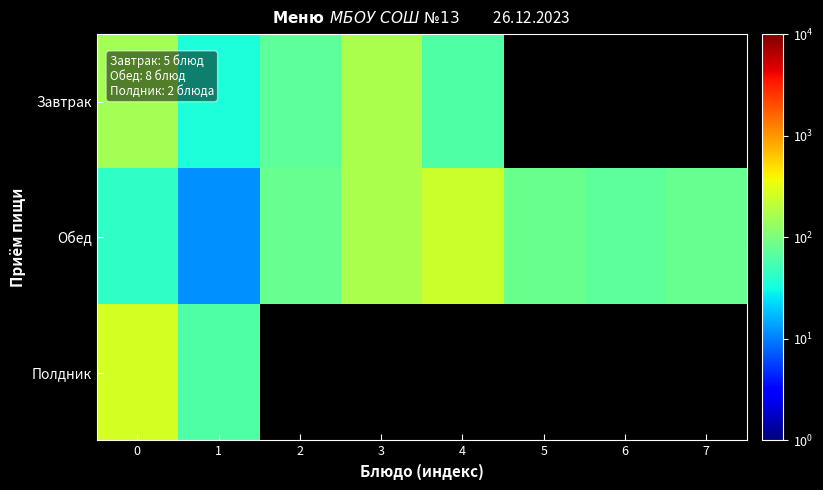

Which has a higher value, 2 or 3?

3